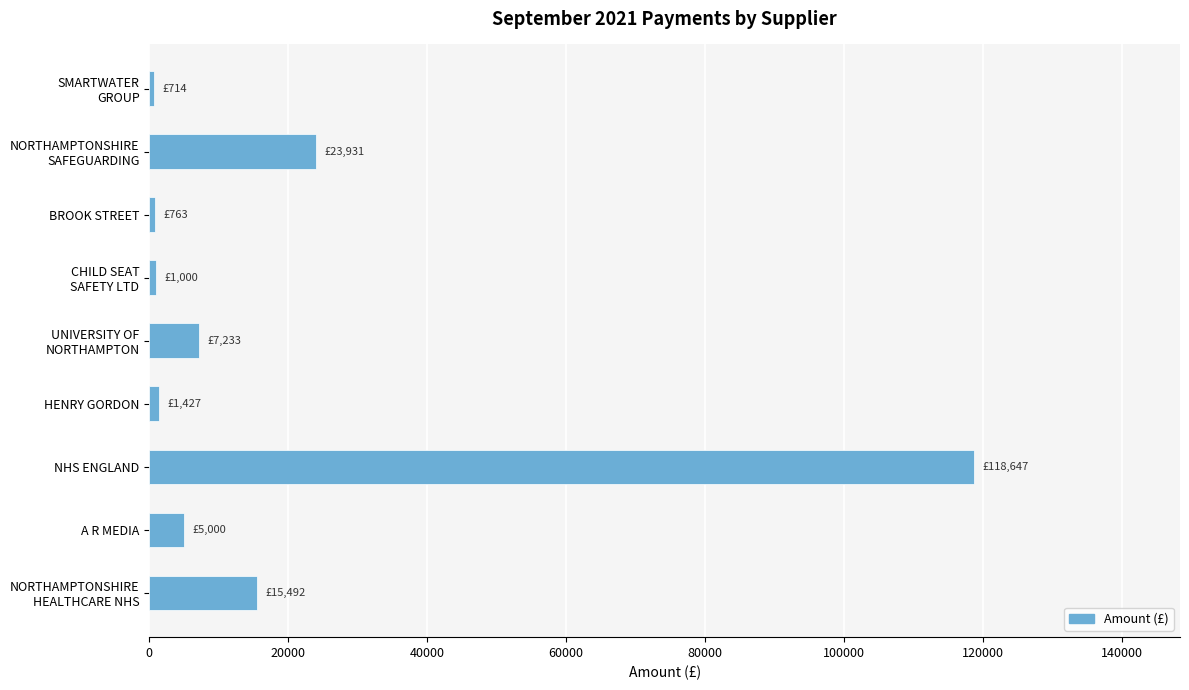

What is the average value?

19356.3